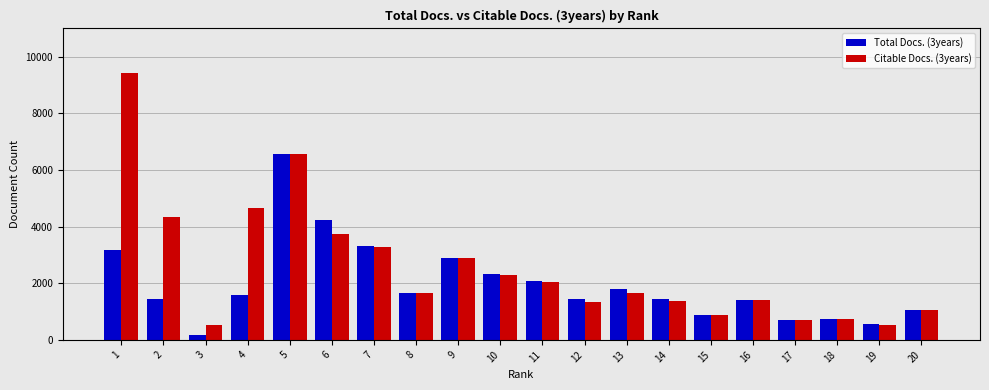

What is the lowest value of the Citable Docs. (3years) series?

511